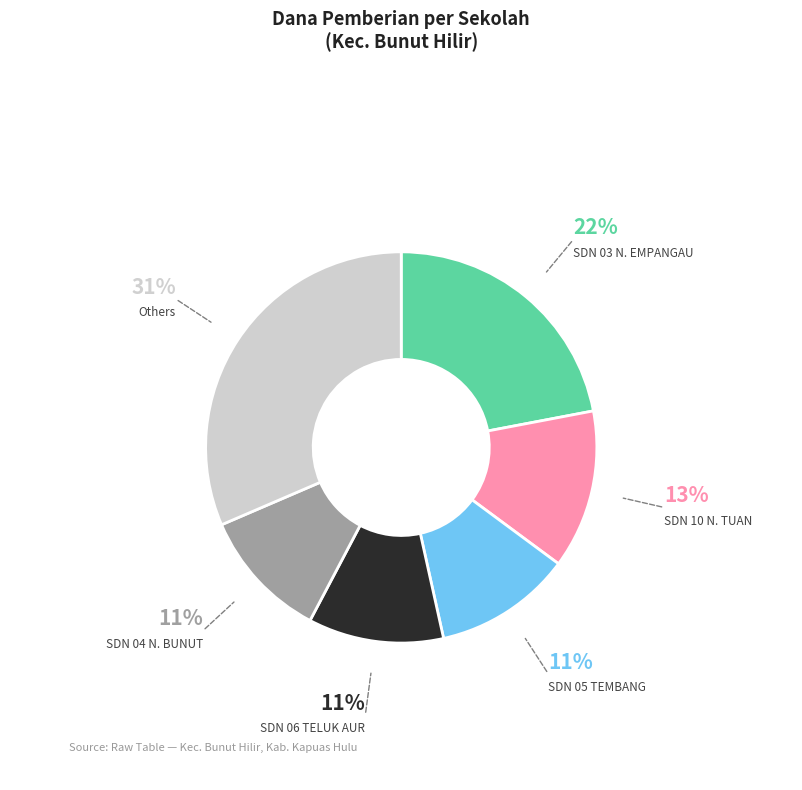

Is there a majority slice in this chart?

No